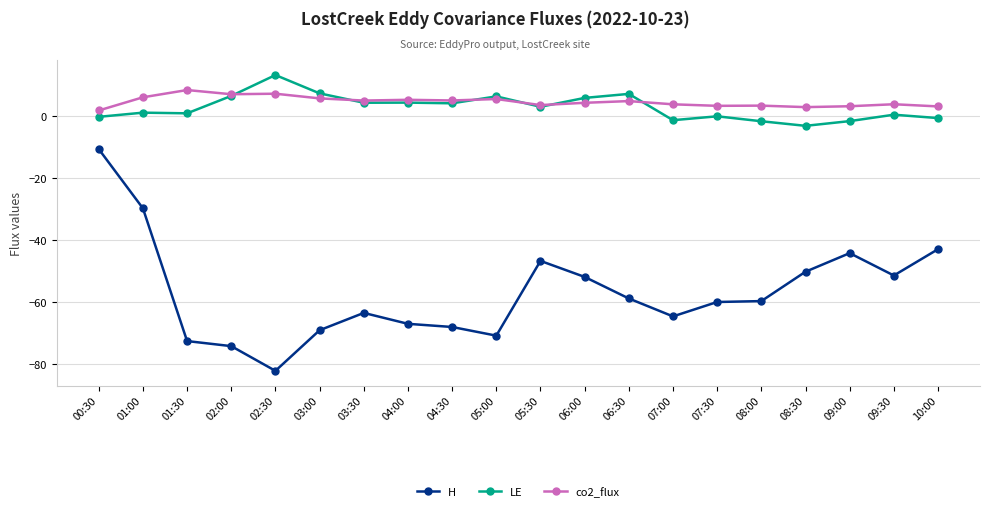

Where is H nearest to the value -46?

05:30